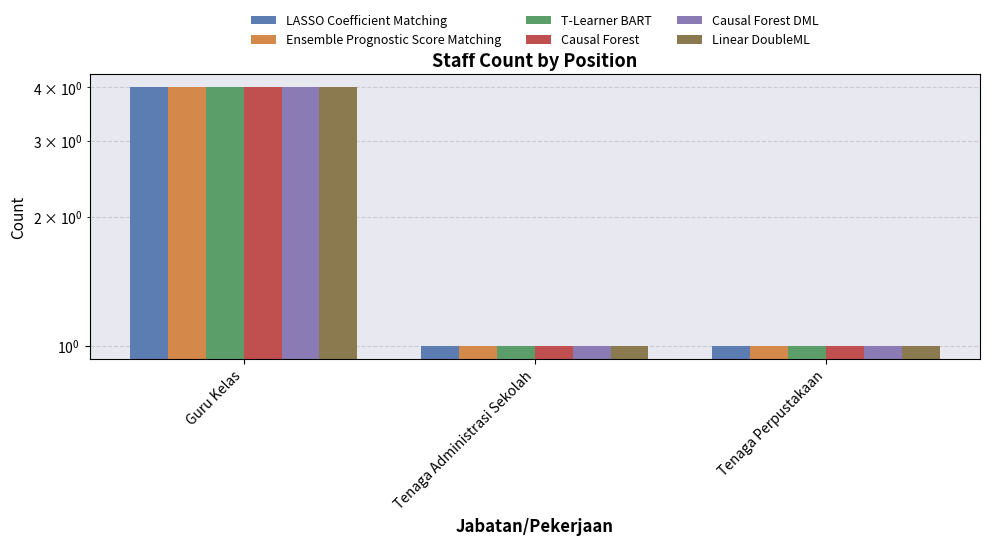

At which category is the sum across all series the highest?

Guru Kelas